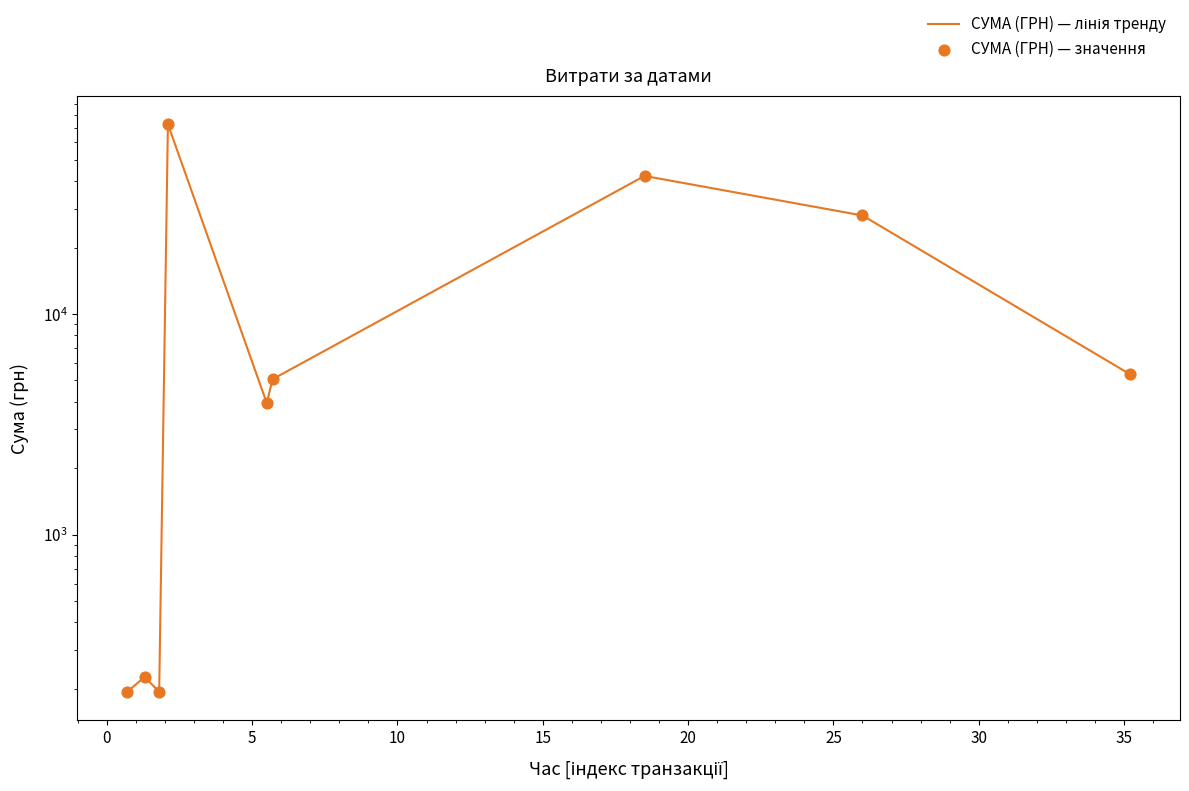

What are all the series names shown in the legend?

СУМА (ГРН) — лінія тренду, СУМА (ГРН) — значення